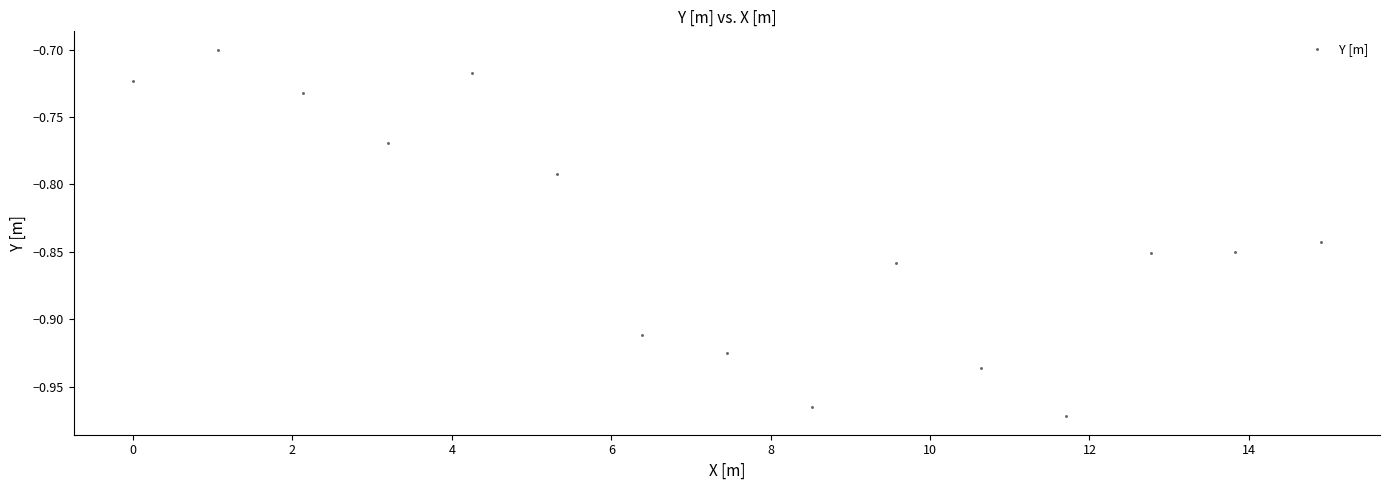

What is the range of Y values (max minus min)?

0.3